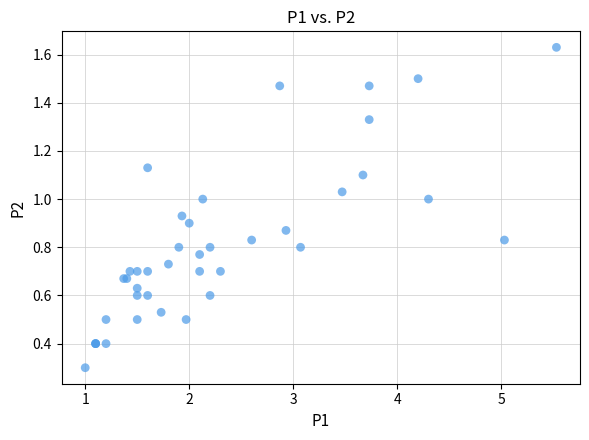

What Y value in the scatter plot is closest to 0?

0.3